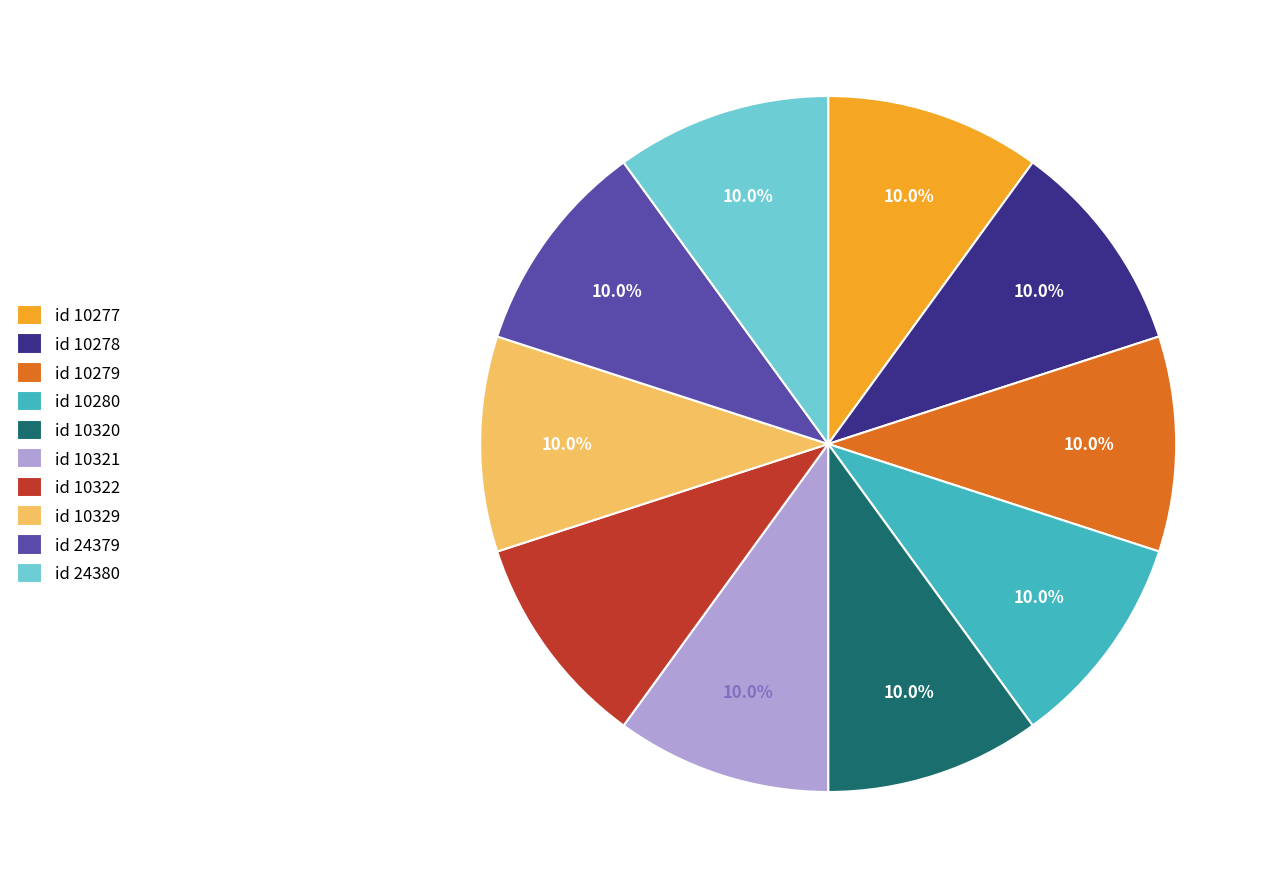

What portion of the pie excludes id 10278?

90.0%